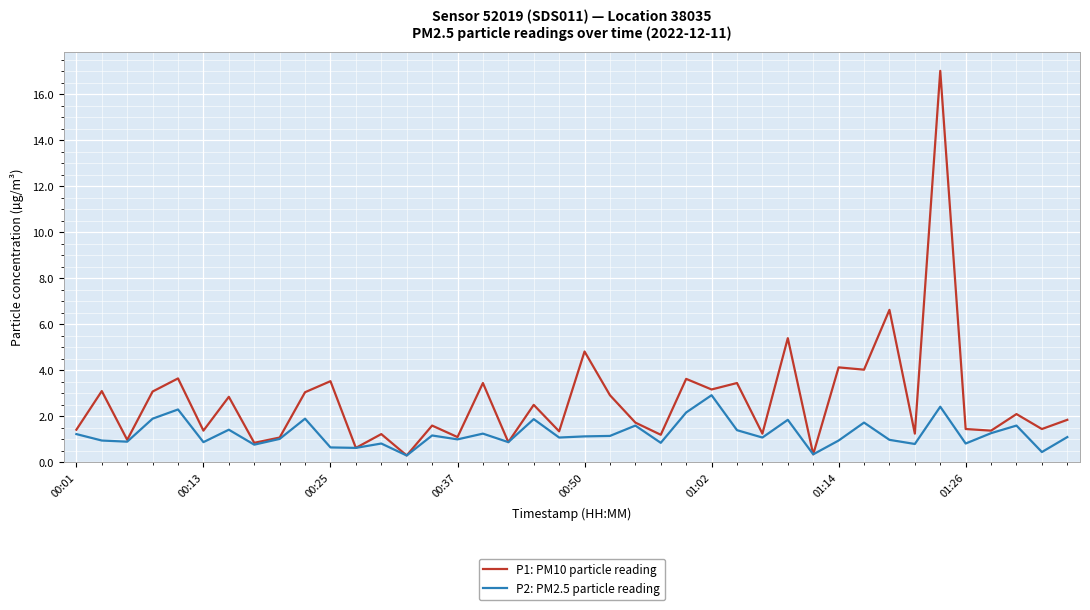

List the series in order of their peak value, highest first.

P1: PM10 particle reading, P2: PM2.5 particle reading